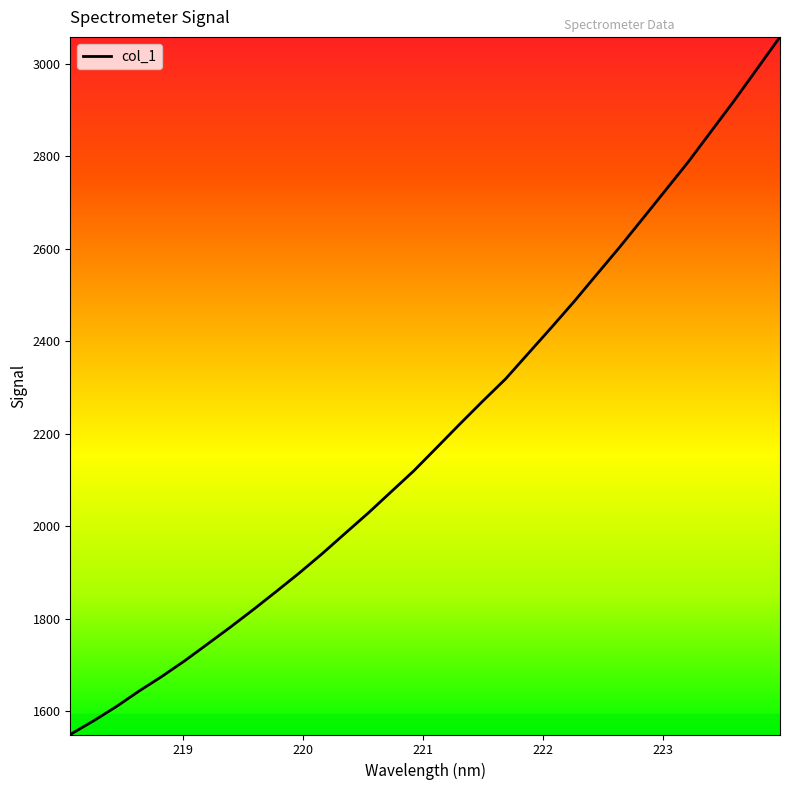

What is the minimum value shown in the chart?

1550.1